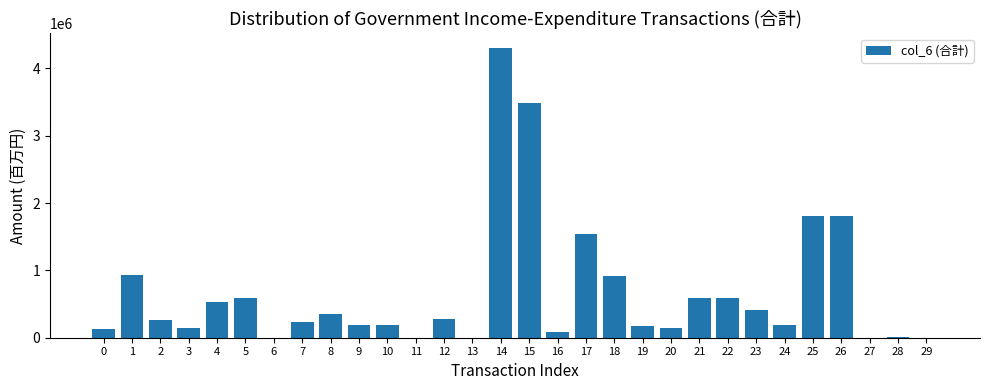

What is the maximum value shown in the chart?

4304361